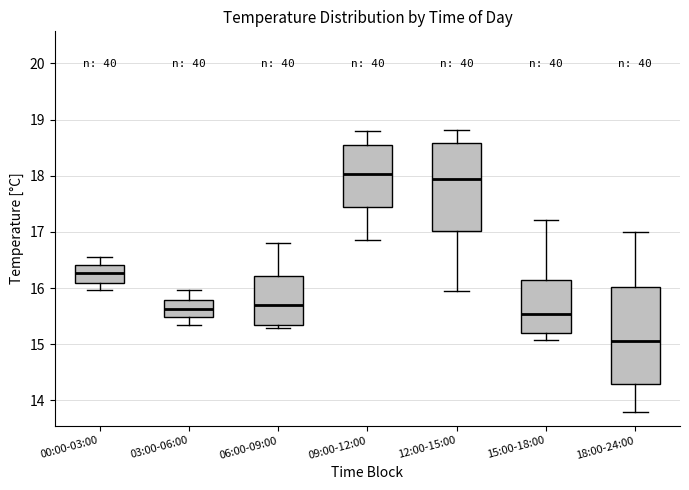

Reading left to right, transcribe this box plot: for each box, give where its median line is, the range the box spans, and where its two whiskers end, as read against the y-axis. The values are not printed on the chart, so give them approximately, as read against the axis.

00:00-03:00: median 16.3, box 16.1 to 16.4, whiskers 16.0 to 16.6
03:00-06:00: median 15.6, box 15.5 to 15.8, whiskers 15.4 to 16.0
06:00-09:00: median 15.7, box 15.3 to 16.2, whiskers 15.3 (just below the box's lower edge) to 16.8
09:00-12:00: median 18.0, box 17.4 to 18.6, whiskers 16.9 to 18.8
12:00-15:00: median 17.9, box 17.0 to 18.6, whiskers 15.9 to 18.8
15:00-18:00: median 15.5, box 15.2 to 16.1, whiskers 15.1 to 17.2
18:00-24:00: median 15.1, box 14.3 to 16.0, whiskers 13.8 to 17.0